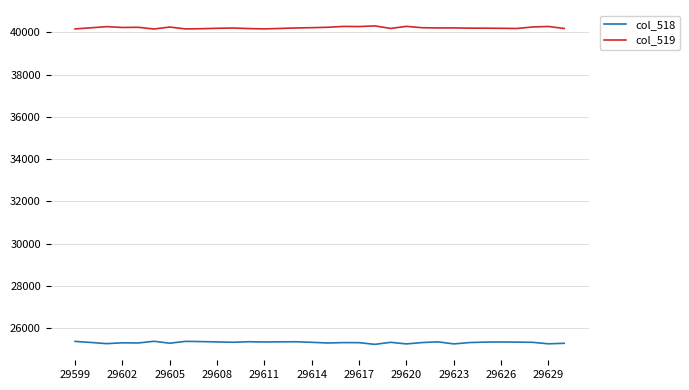

List the series in order of their overall mean, highest first.

col_519, col_518